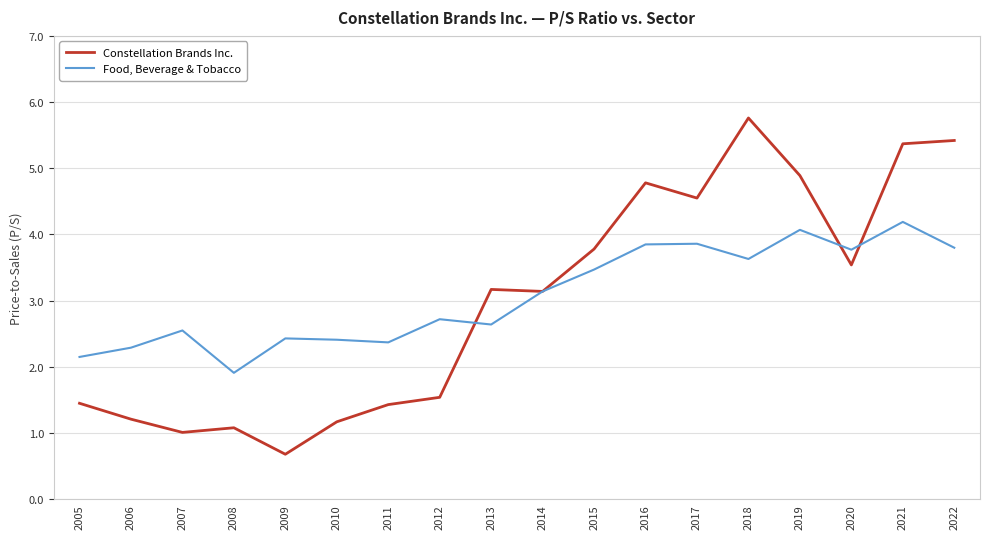

What is the difference between the maximum and minimum values in the Food, Beverage & Tobacco series?

2.3